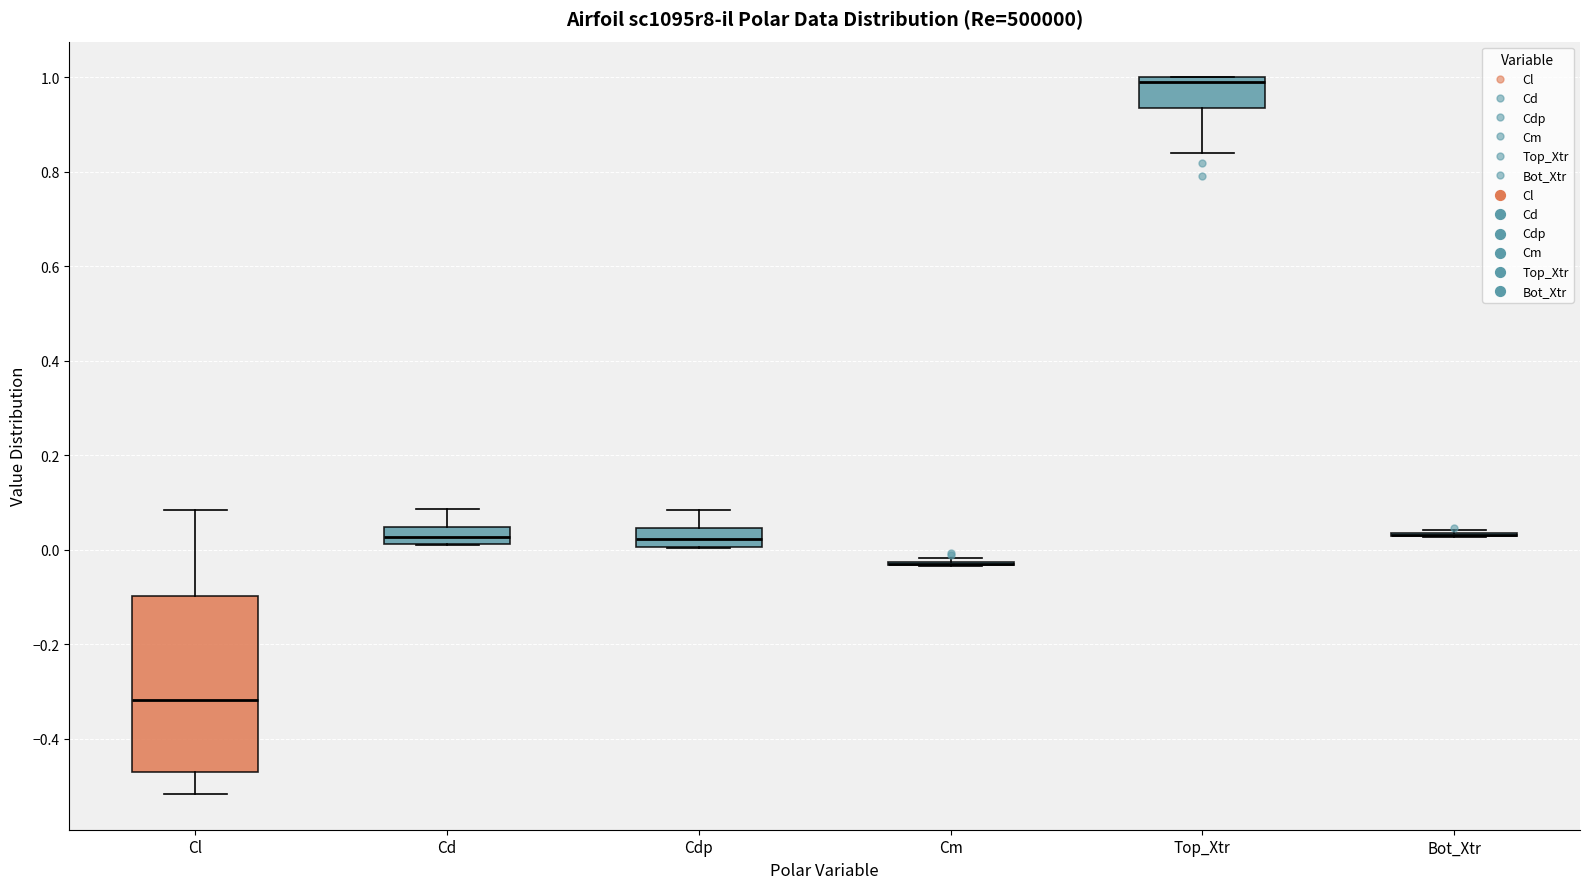

Which box is the tallest, from its lower edge to its upper edge?

Cl